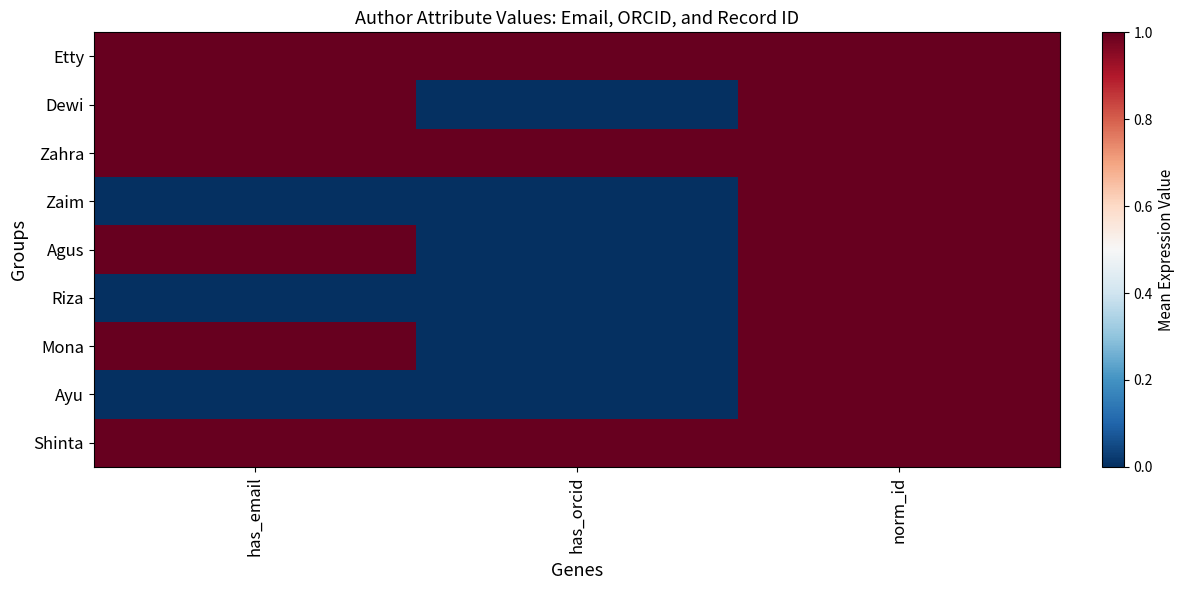

Which series changed the most between has_email and has_orcid?

Dewi